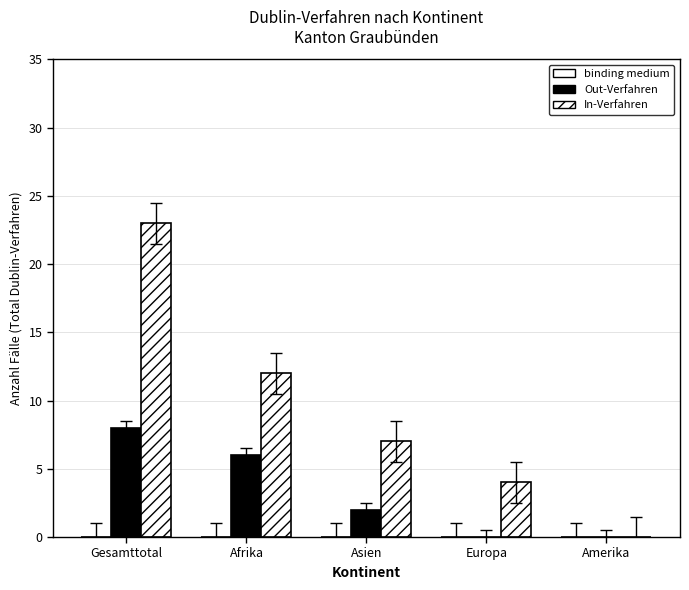

How many groups of bars are there?

5